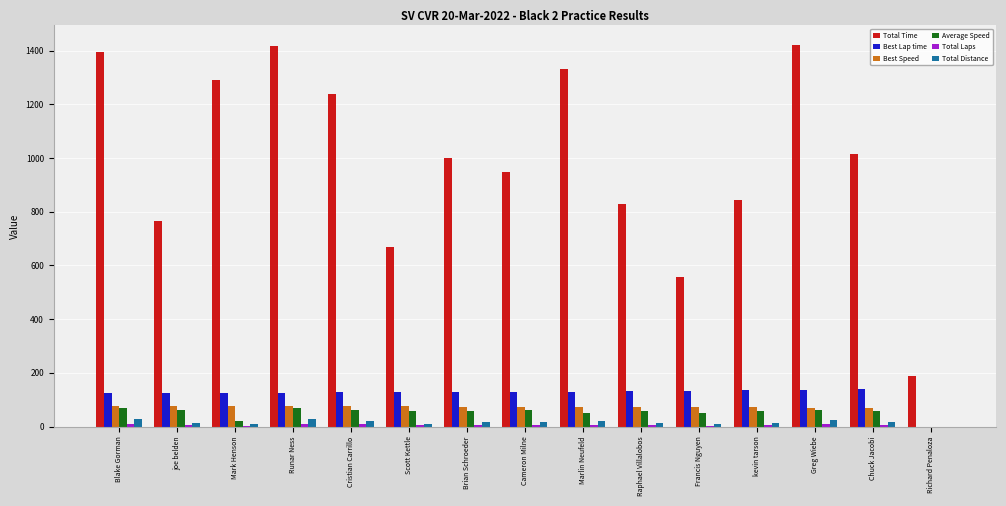

Where does the Average Speed series first go above 57?

Blake Gorman